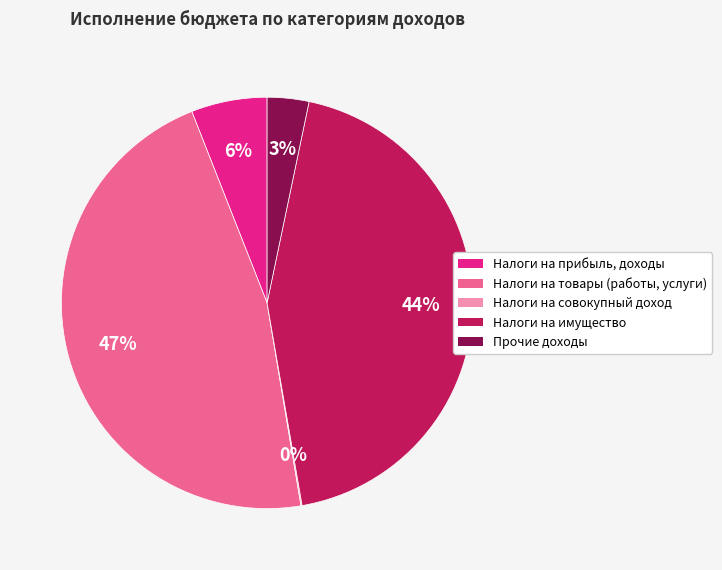

Do Прочие доходы and Налоги на прибыль, доходы together represent more than half of the pie?

No